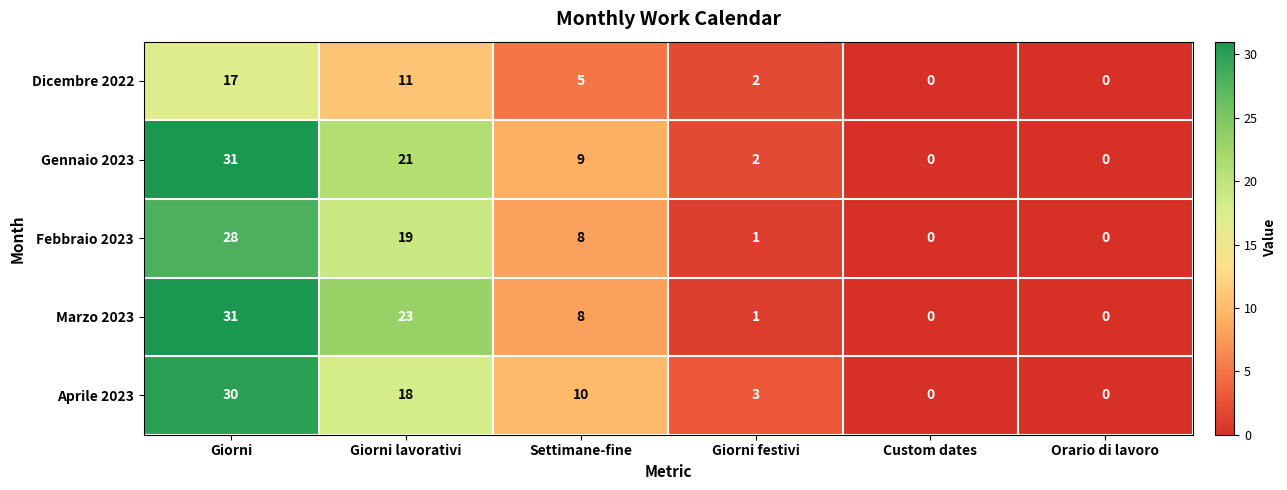

What is the sum of all Gennaio 2023 values?

63